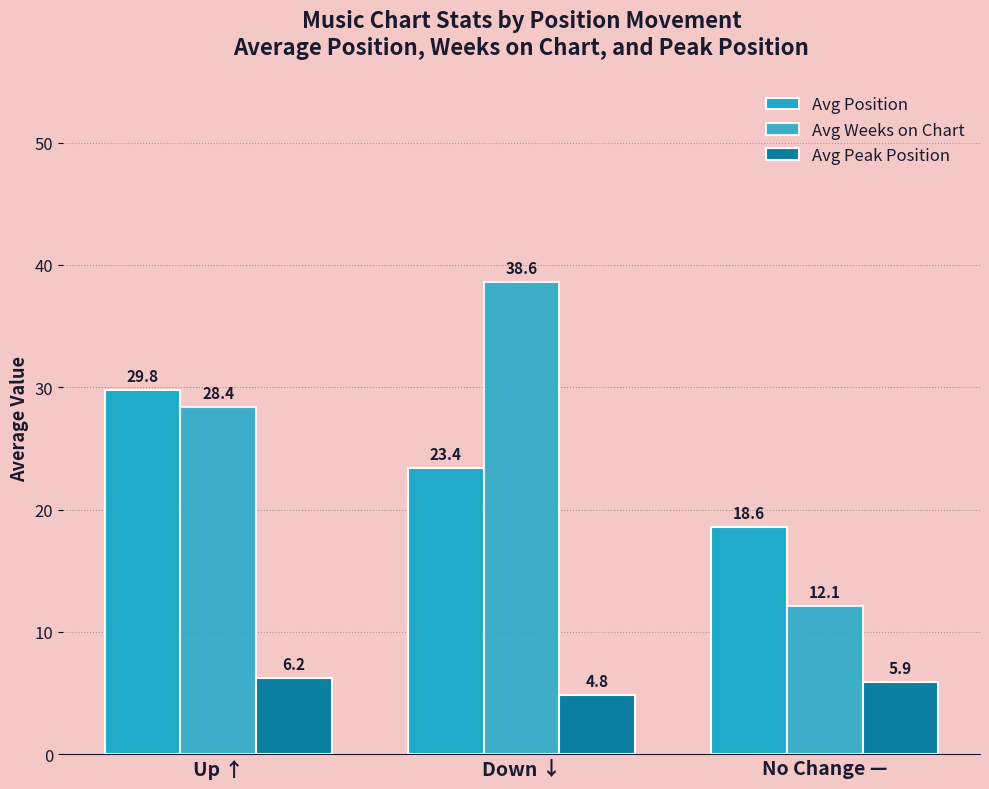

Is it true that Avg Weeks on Chart equals 28.4 at Up ↑?

True